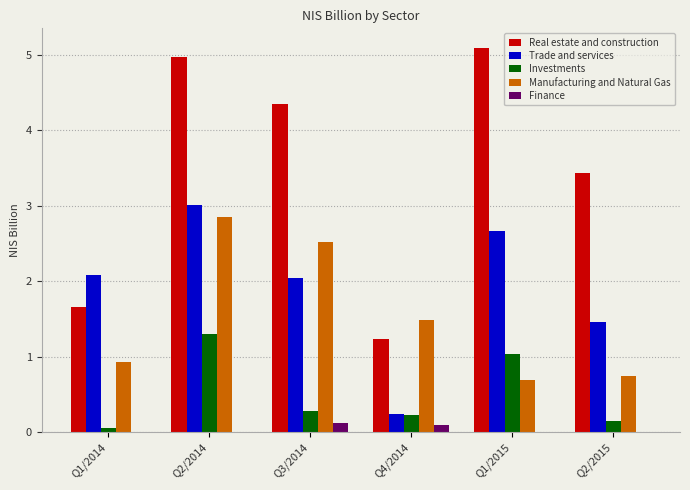

Is the value of Manufacturing and Natural Gas at Q4/2014 greater than the value of Investments at Q2/2014?

Yes